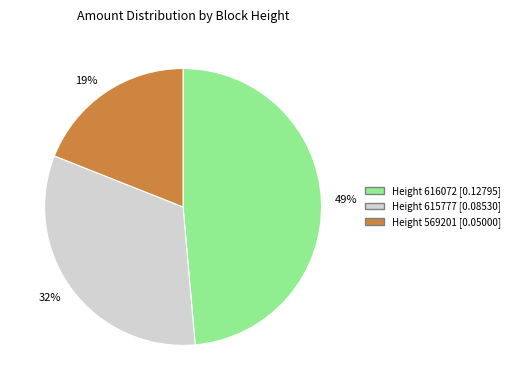

To the nearest percent, what is the average slice percentage?

33%